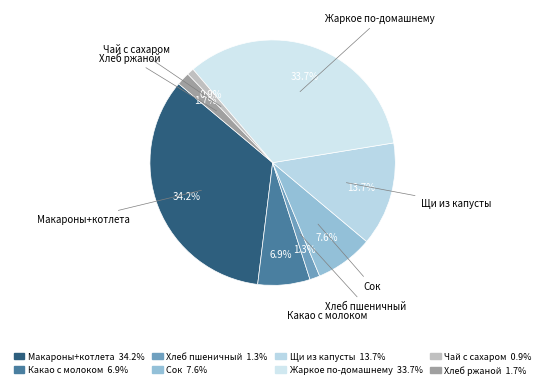

How many slices are in this pie chart?

8